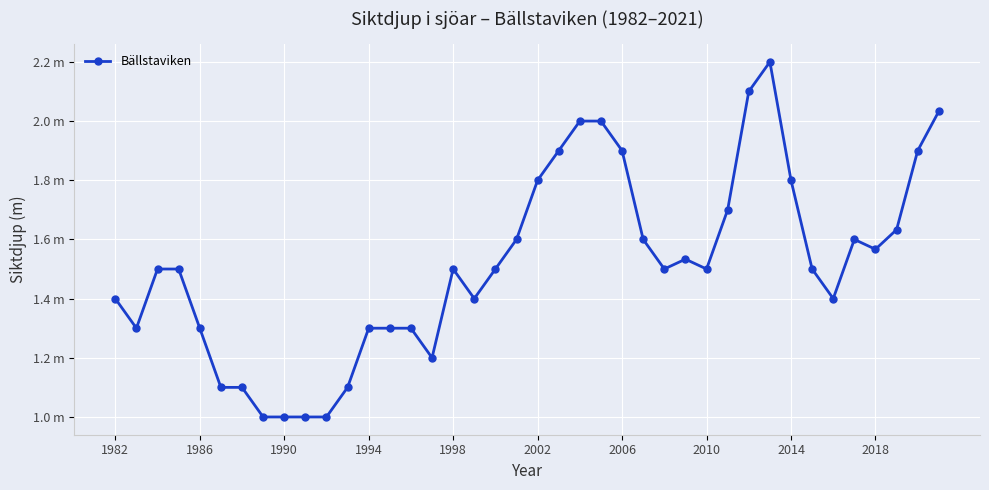

What is the minimum value shown in the chart?

1.0